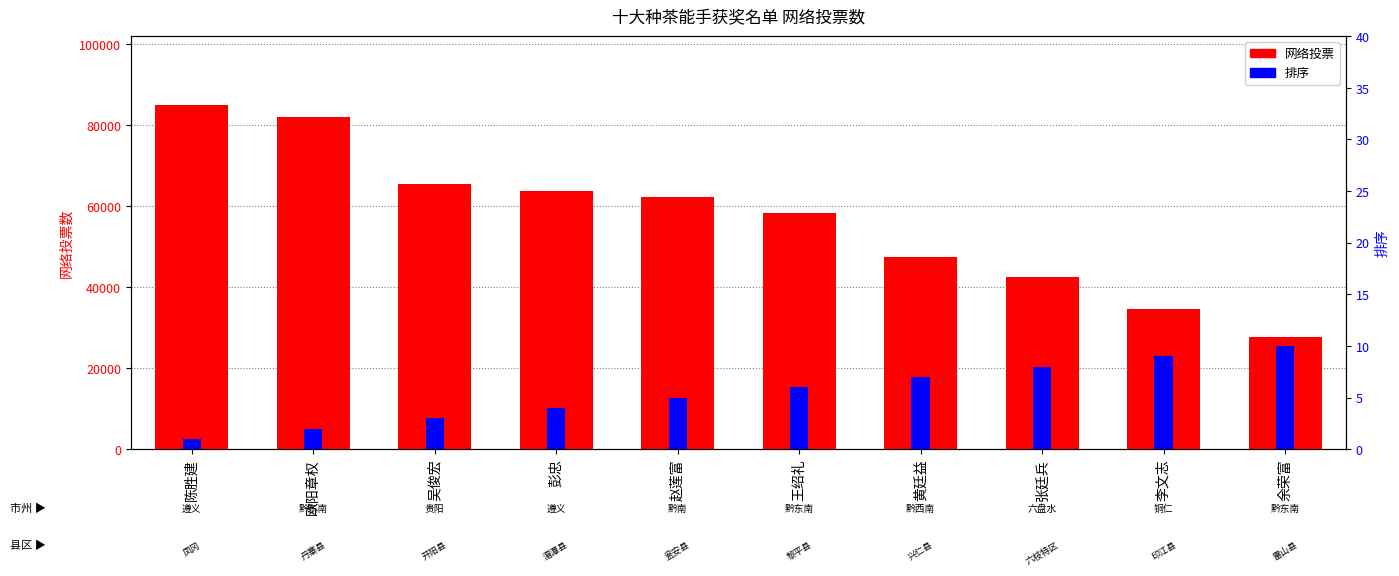

How many bars are there in total?

20